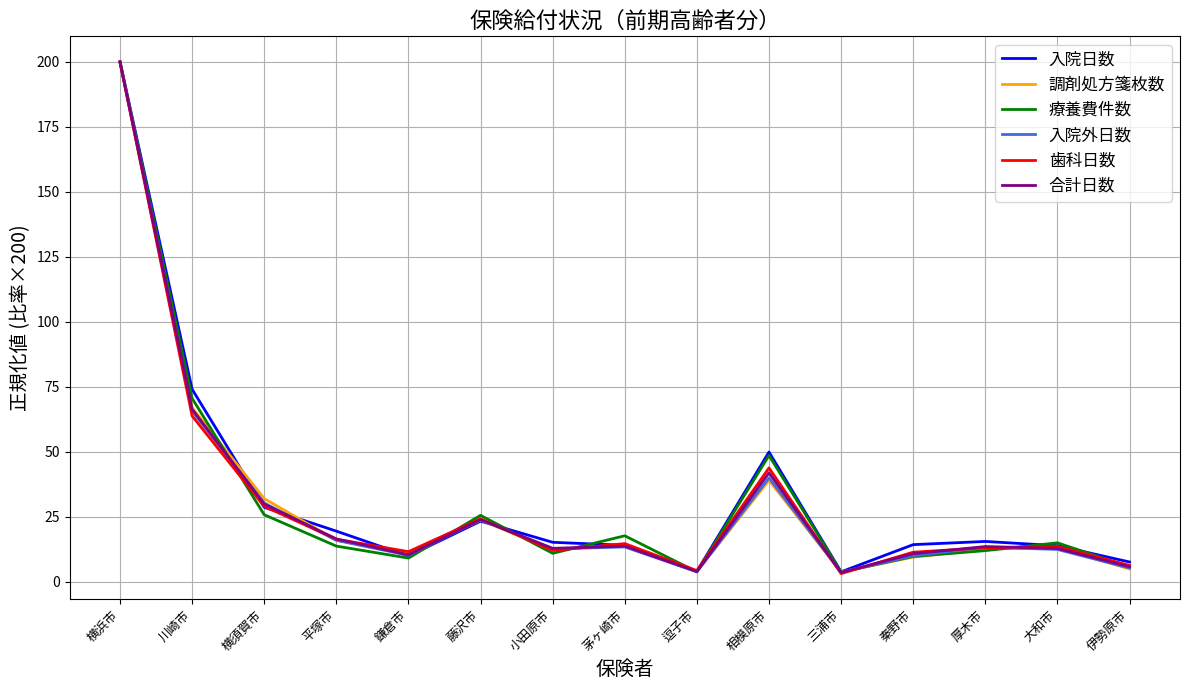

At which category does 入院外日数 reach its first local valley?

鎌倉市